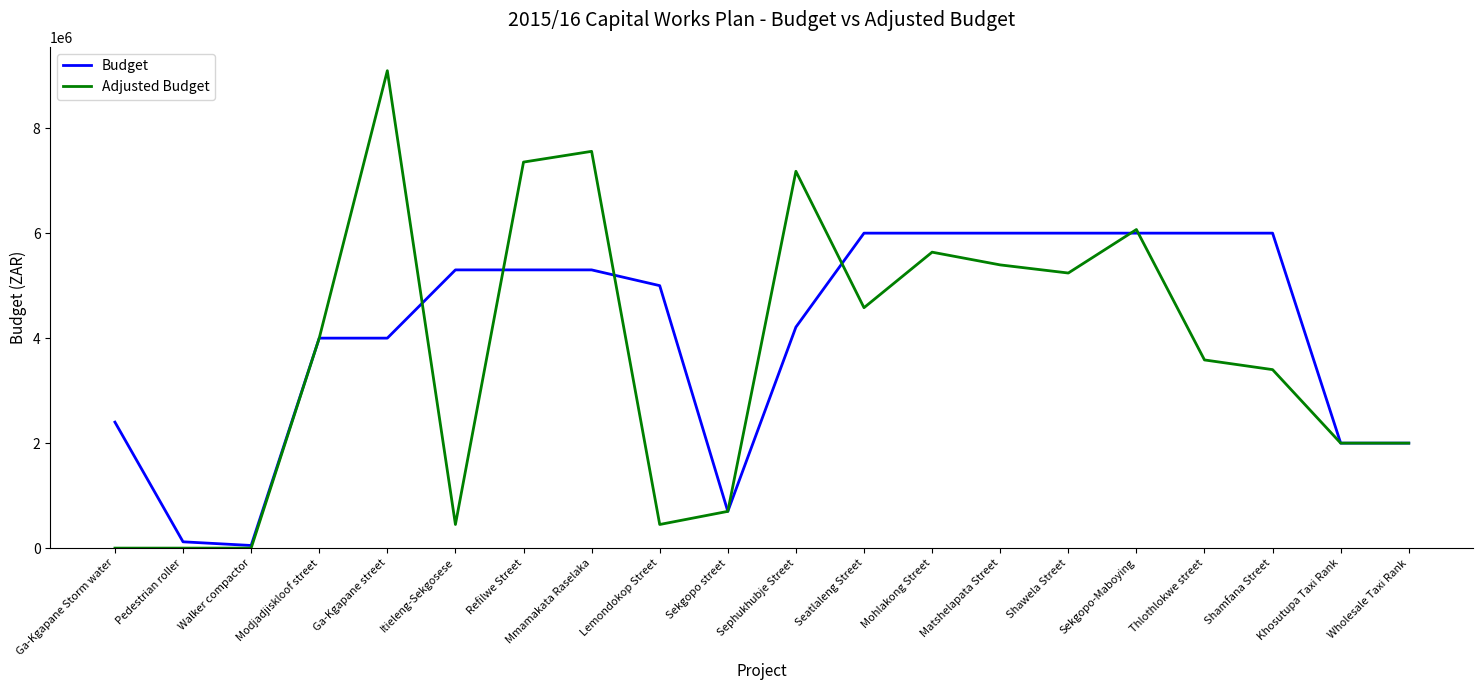

Between Sephukhubje Street and Thlothlokwe street, which series saw the biggest shift?

Adjusted Budget